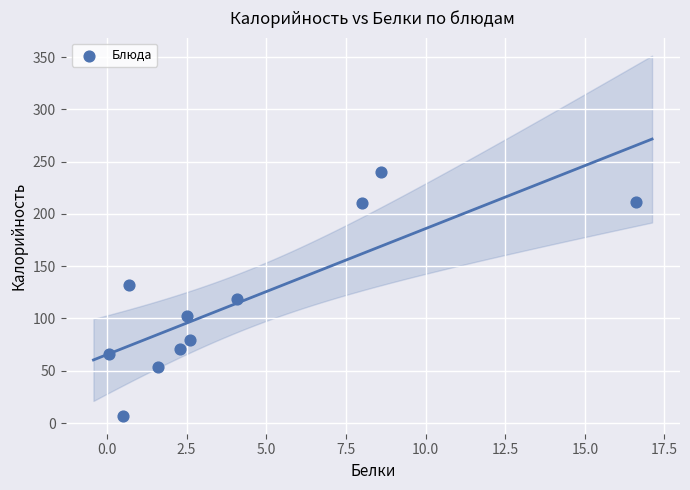

What is the average Y value?

117.5